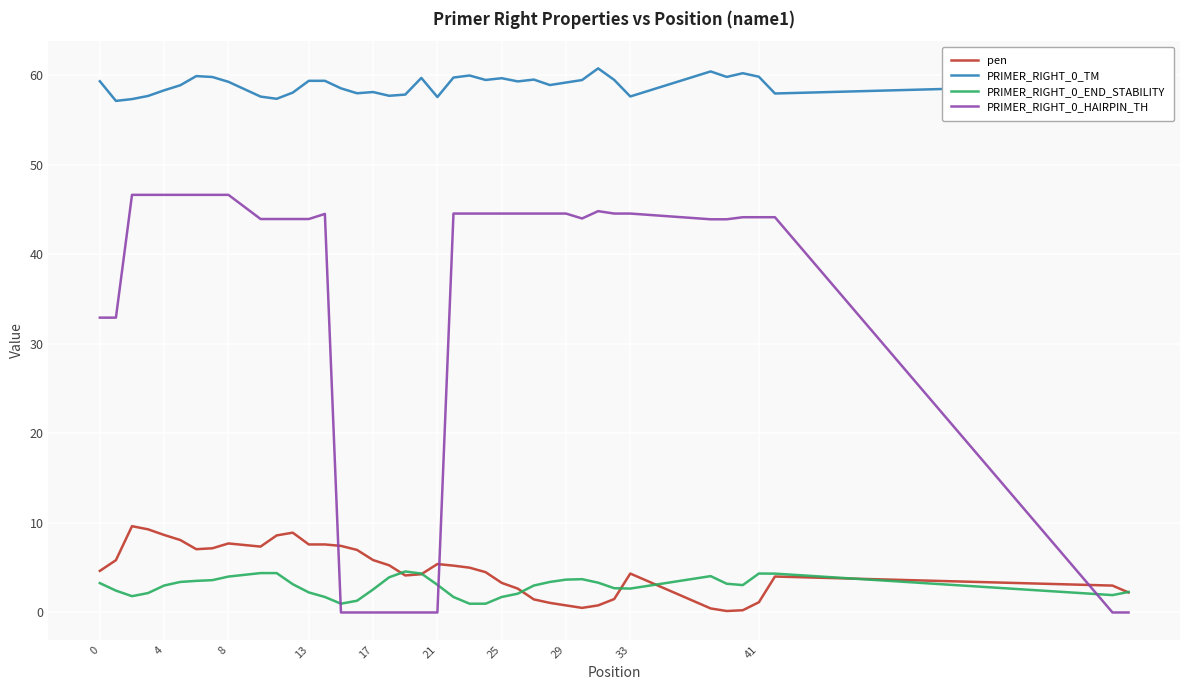

True or false: pen and PRIMER_RIGHT_0_TM cross at least once.

False